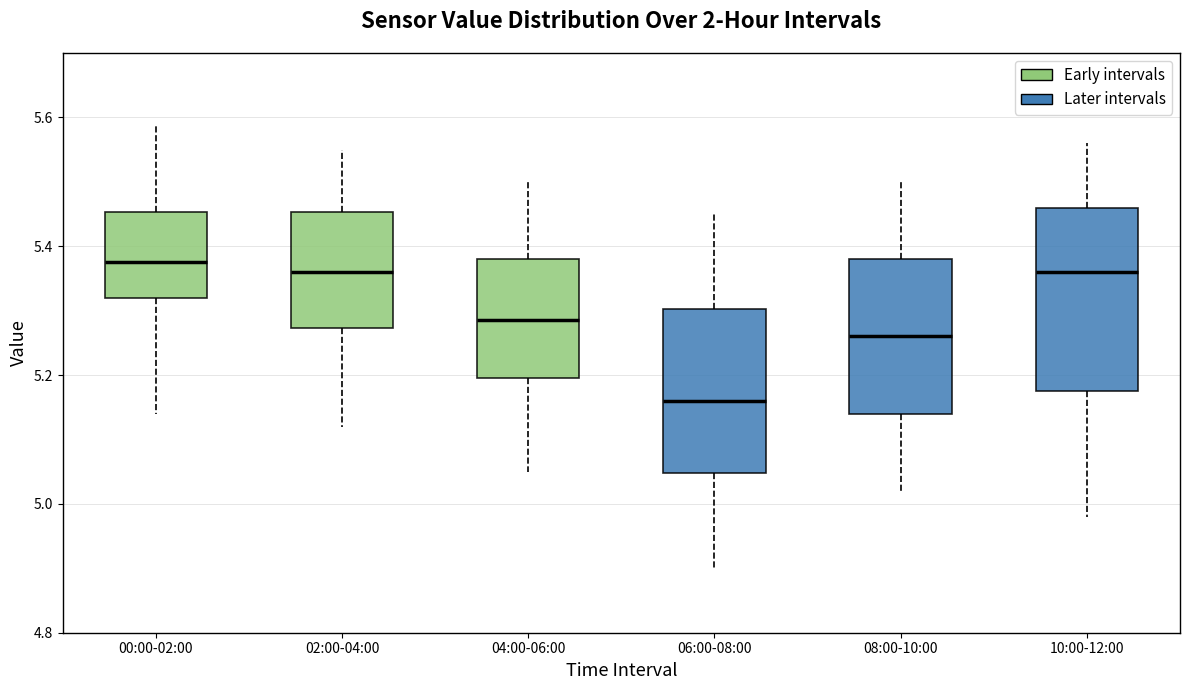

Where is the lower edge of the box for 00:00-02:00 on the y-axis? The values are not printed on the chart, so give them approximately, as read against the axis.

5.32